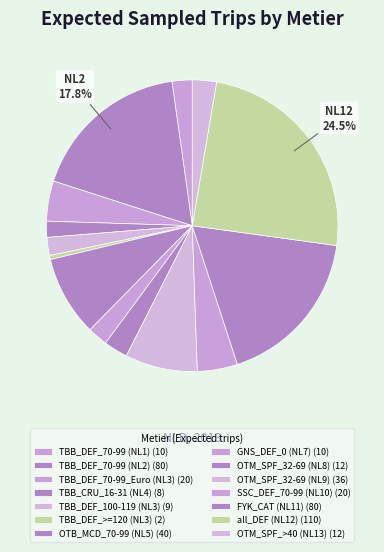

To the nearest percent, what is the difference between the largest and smallest slice percentages?

24%